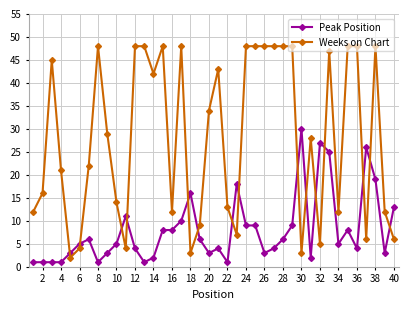

True or false: Peak Position and Weeks on Chart intersect in this chart.

True